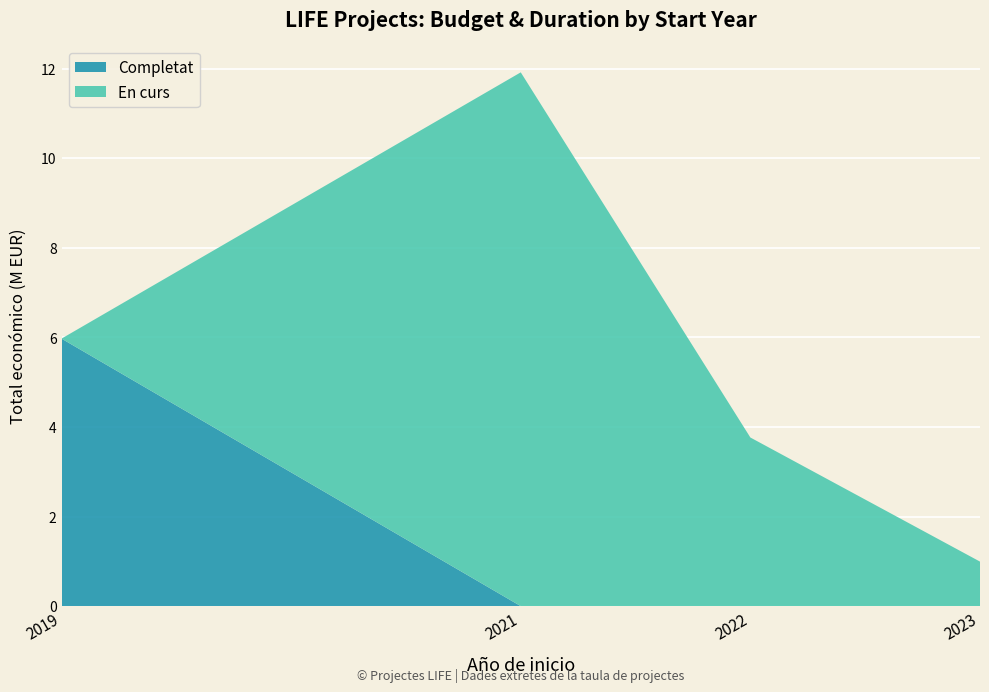

True or false: Completat has a value of 6.0 at 2019.

True